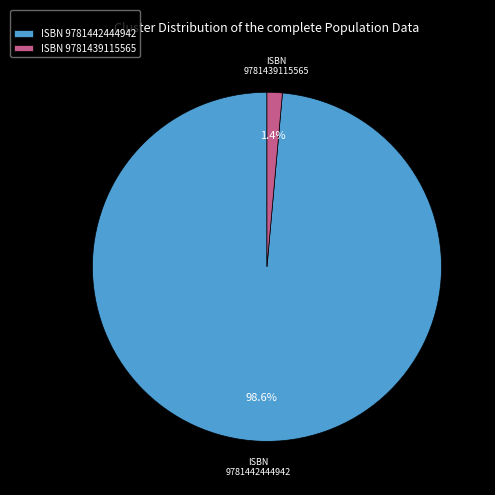

What portion of the pie excludes ISBN 9781442444942?

1.4%